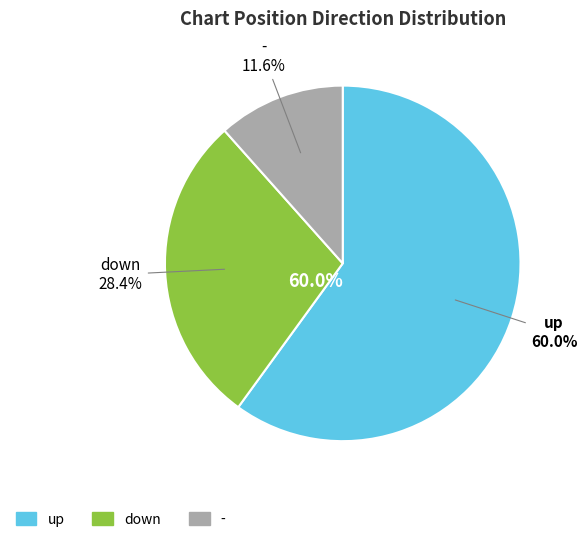

To the nearest percent, what portion does - represent?

12%